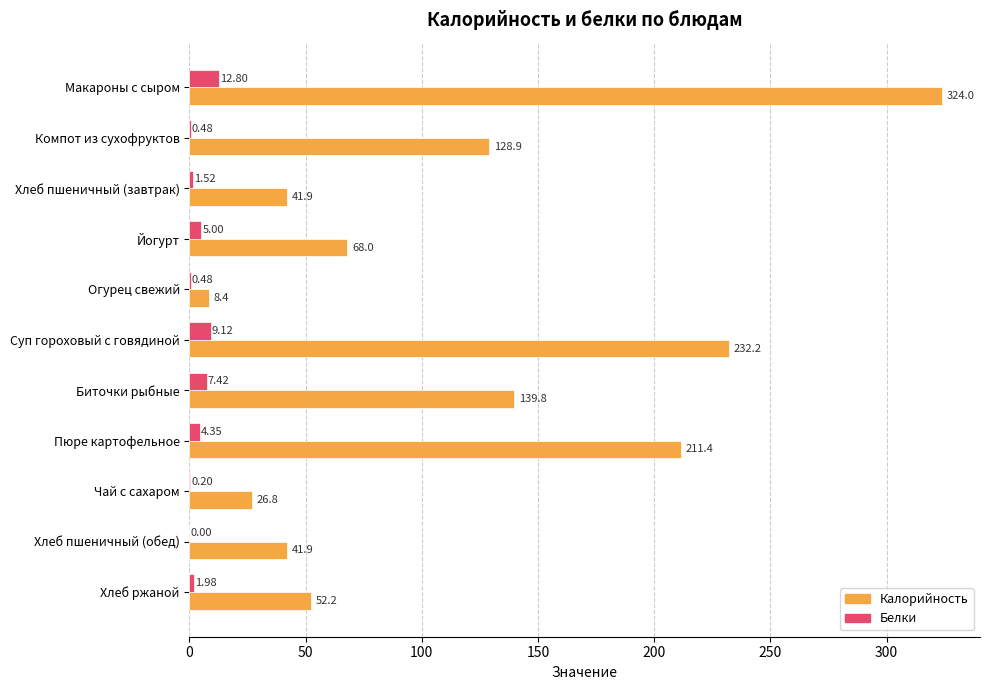

Which series has the largest total across all categories?

Калорийность